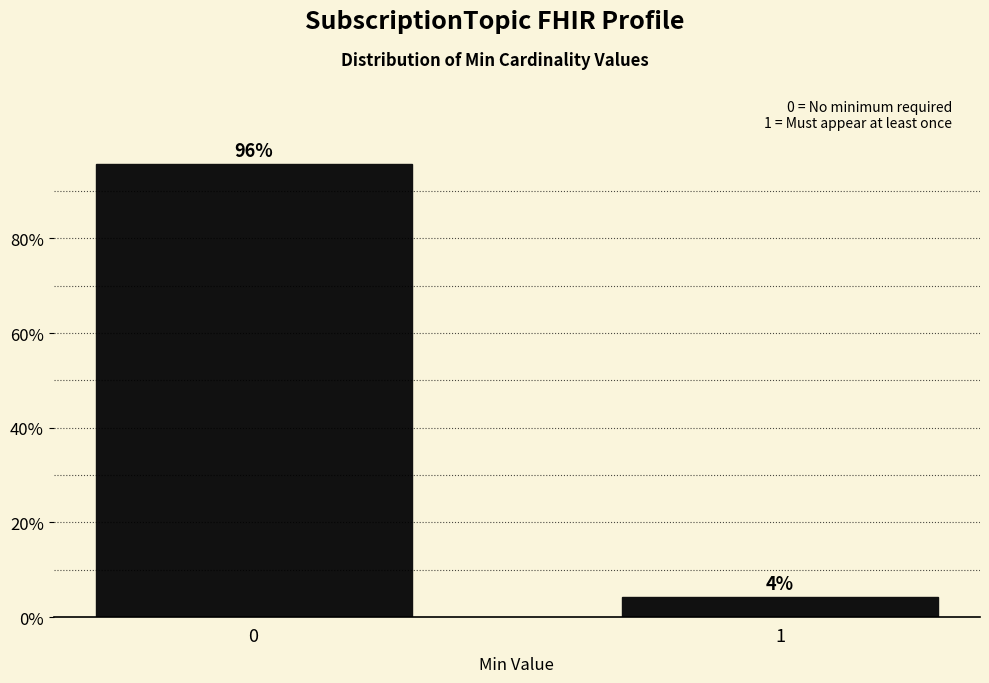

What is the average value?

50.0